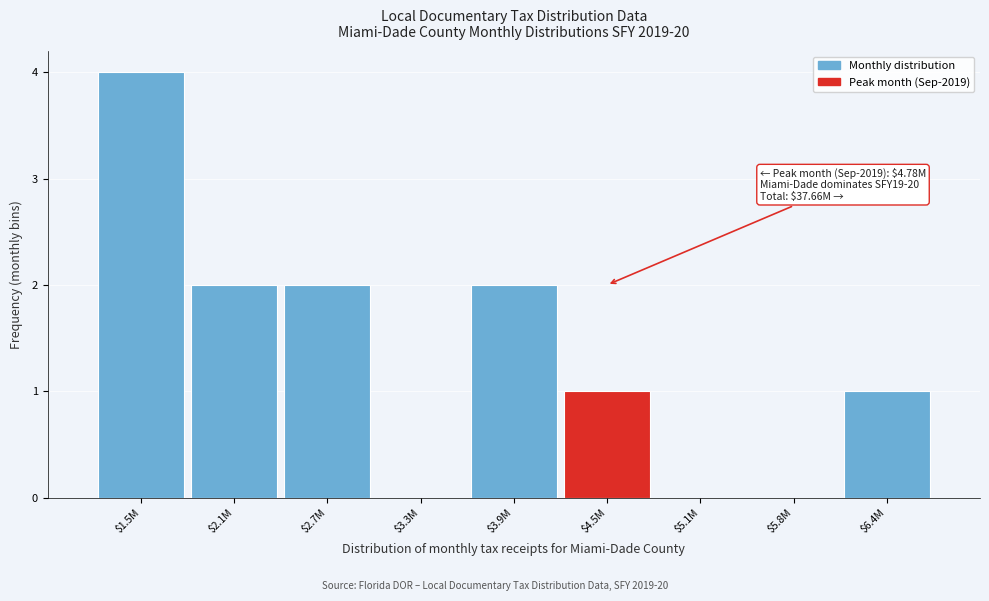

What is the sum of all values?

12